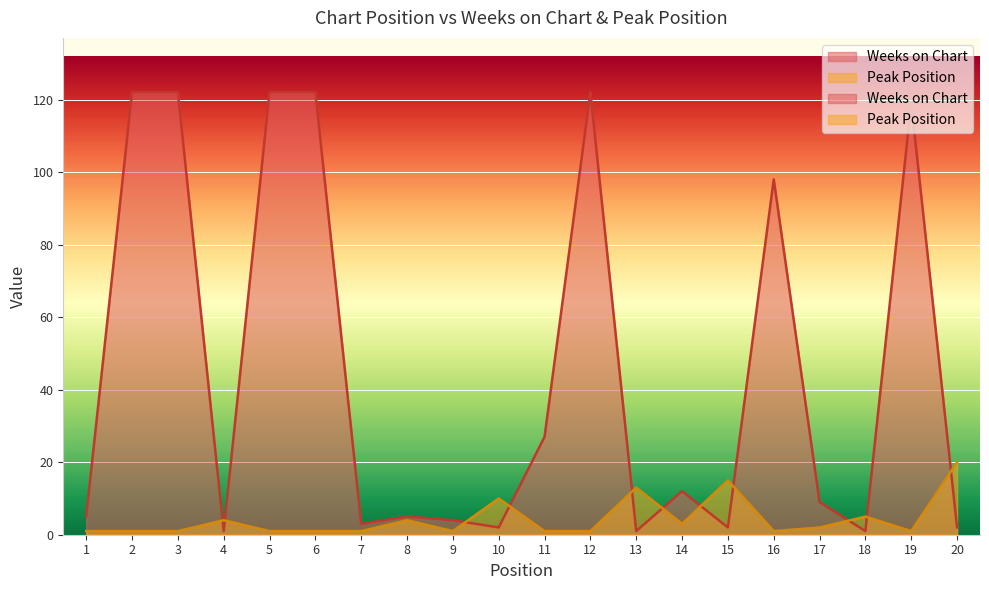

What is the sum of the Weeks on Chart values at 19 and 10?

121